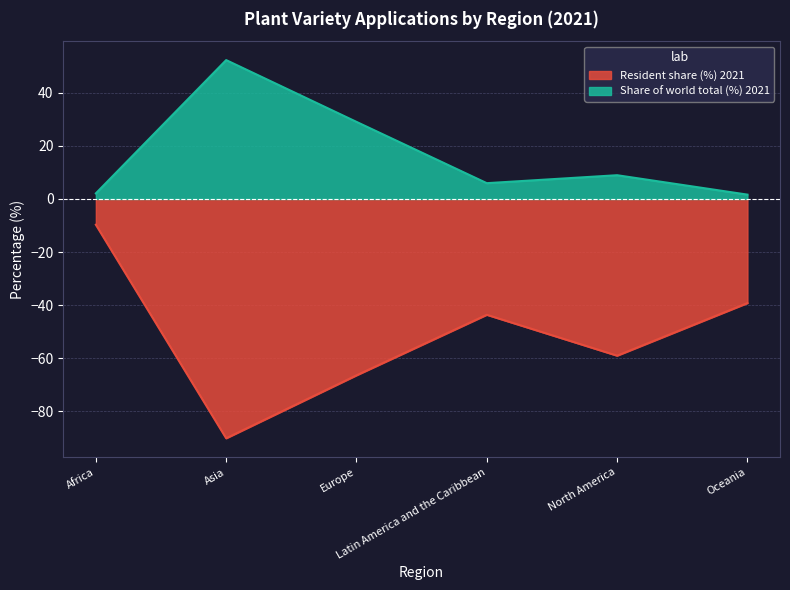

Where is the first local maximum for Share of world total (%) 2021?

Asia